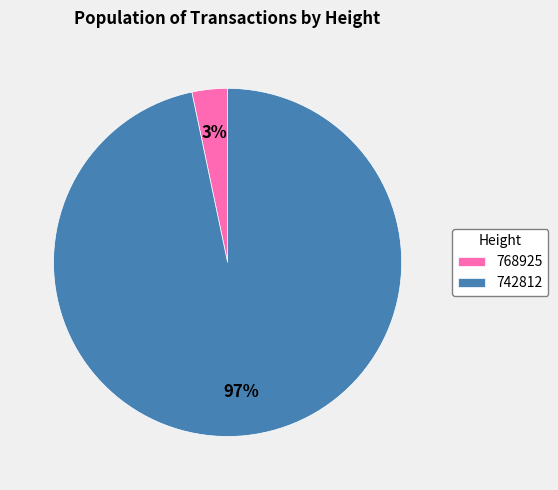

Count the number of slices in the pie.

2